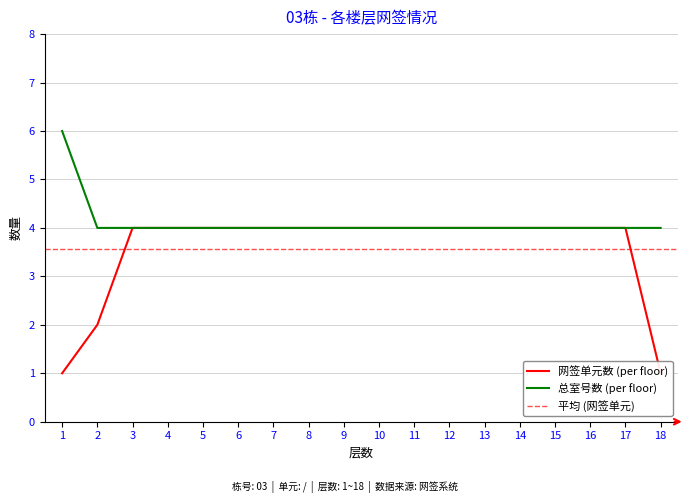

At how many categories does at least one series exceed 3?

18